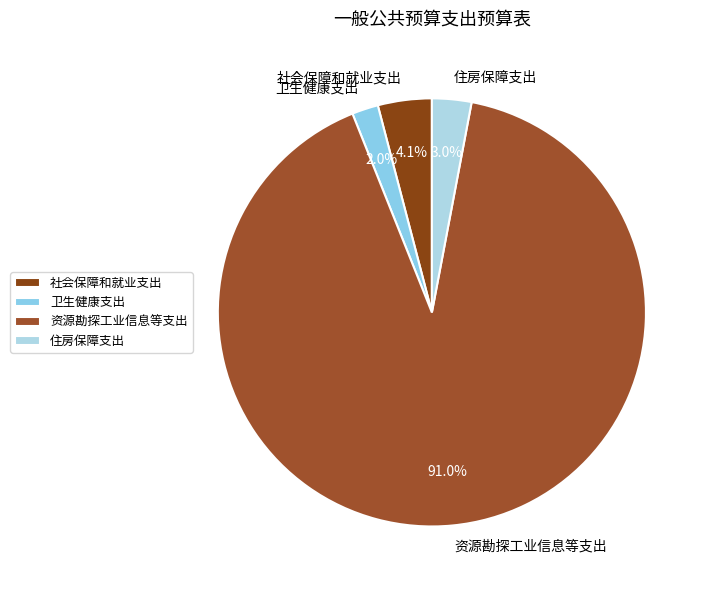

To the nearest percent, what is the difference between the largest and smallest slice percentages?

89%